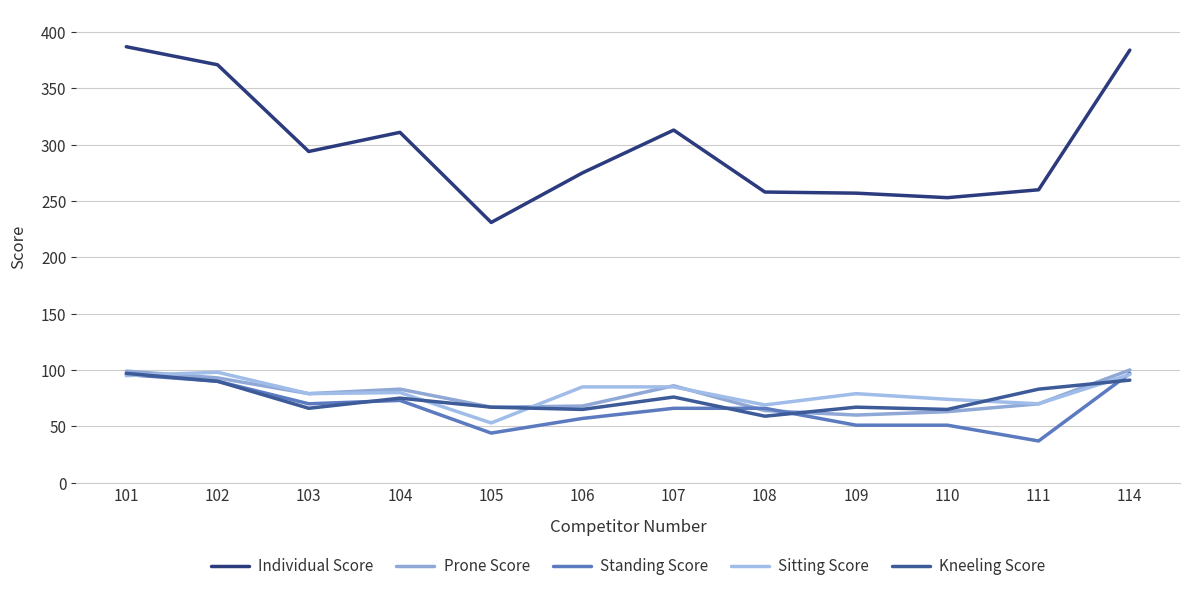

After their last crossing, which series has the higher values: Sitting Score or Kneeling Score?

Sitting Score